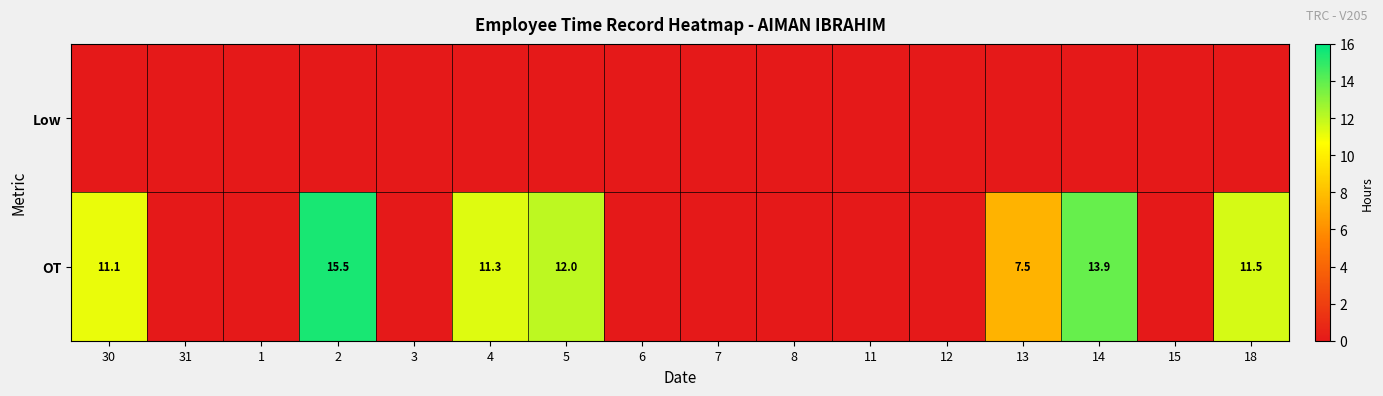

What is the maximum value shown in the chart?

15.5